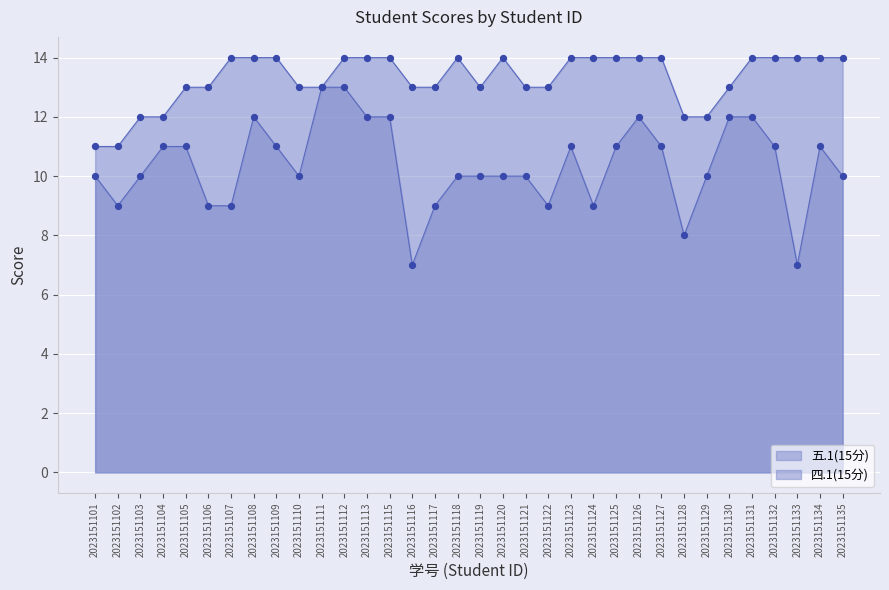

What is the total value across all series at 2023151131?

26